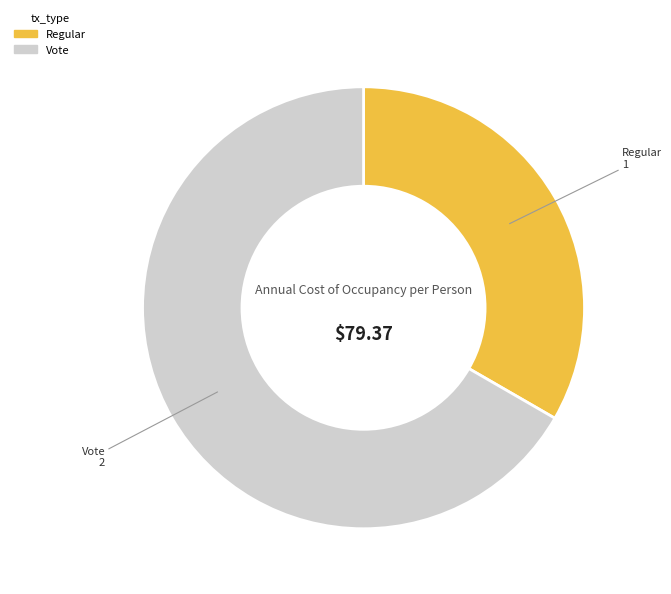

The Regular slice represents 33% of the pie. True or false?

True